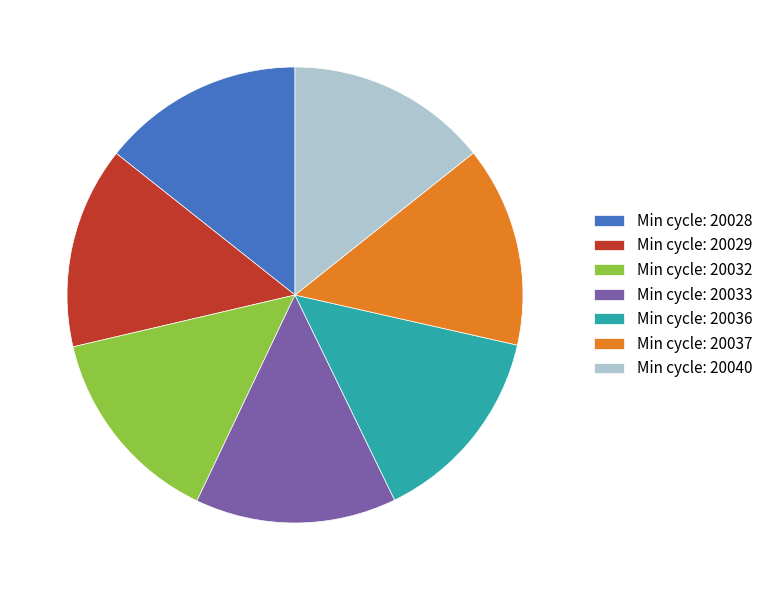

Is the sum of Min cycle: 20029 and Min cycle: 20037 greater than half?

No